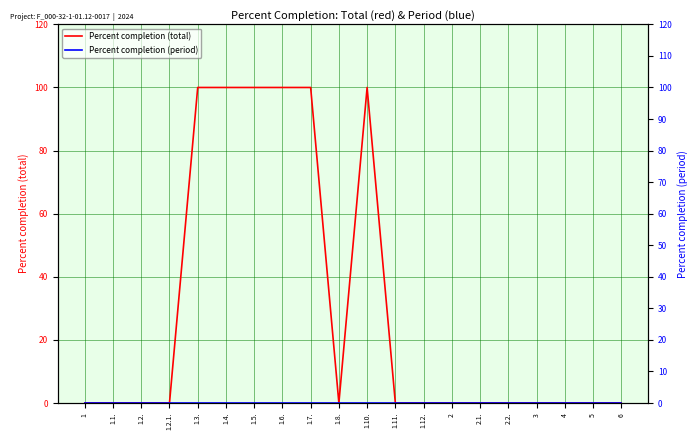

What are all the series names shown in the legend?

Percent completion (total), Percent completion (period)